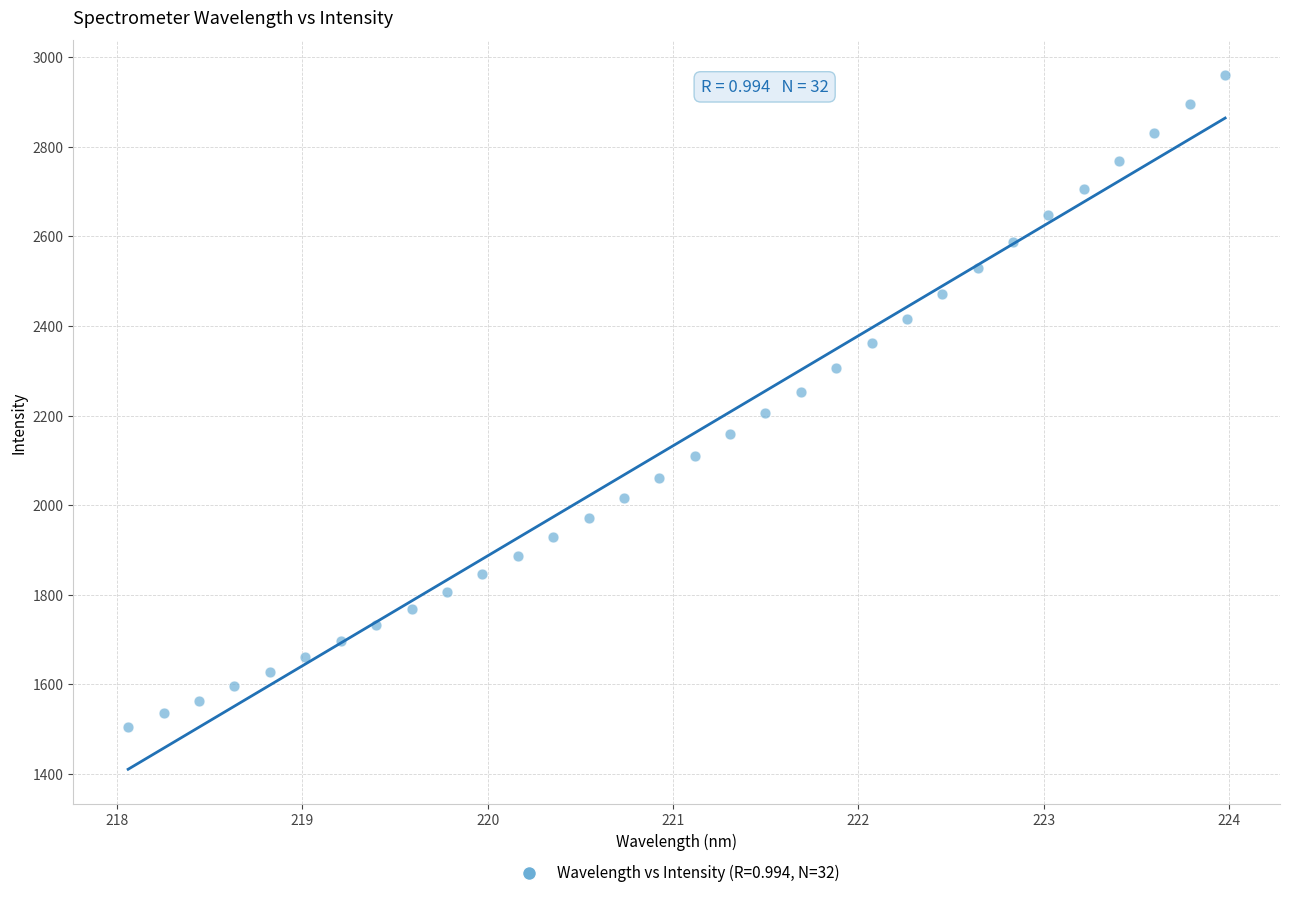

What is the range of Y values (max minus min)?

1455.7